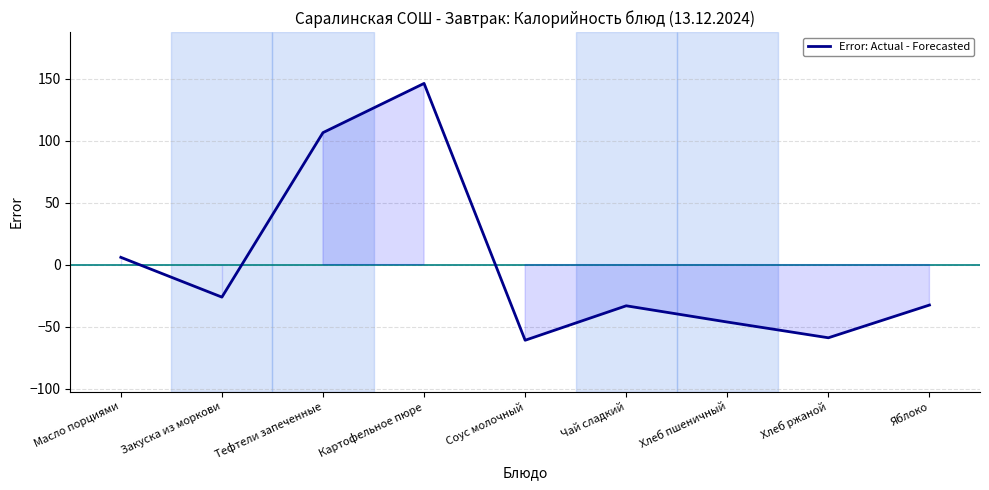

How many values are above zero?

3